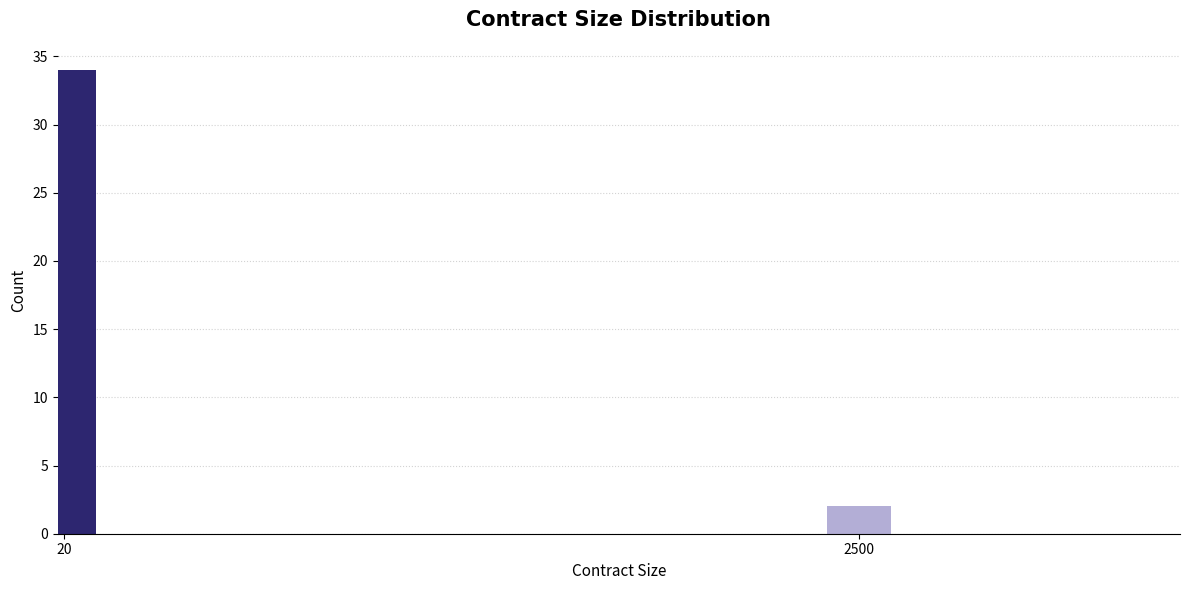

Reading left to right, extract all data points from this chart.

20=34	2500=2